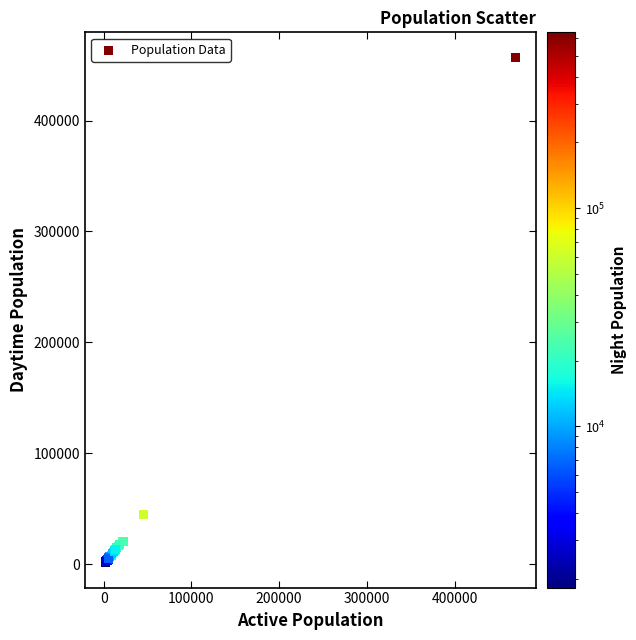

What Y value in the scatter plot is closest to 229227?

45011